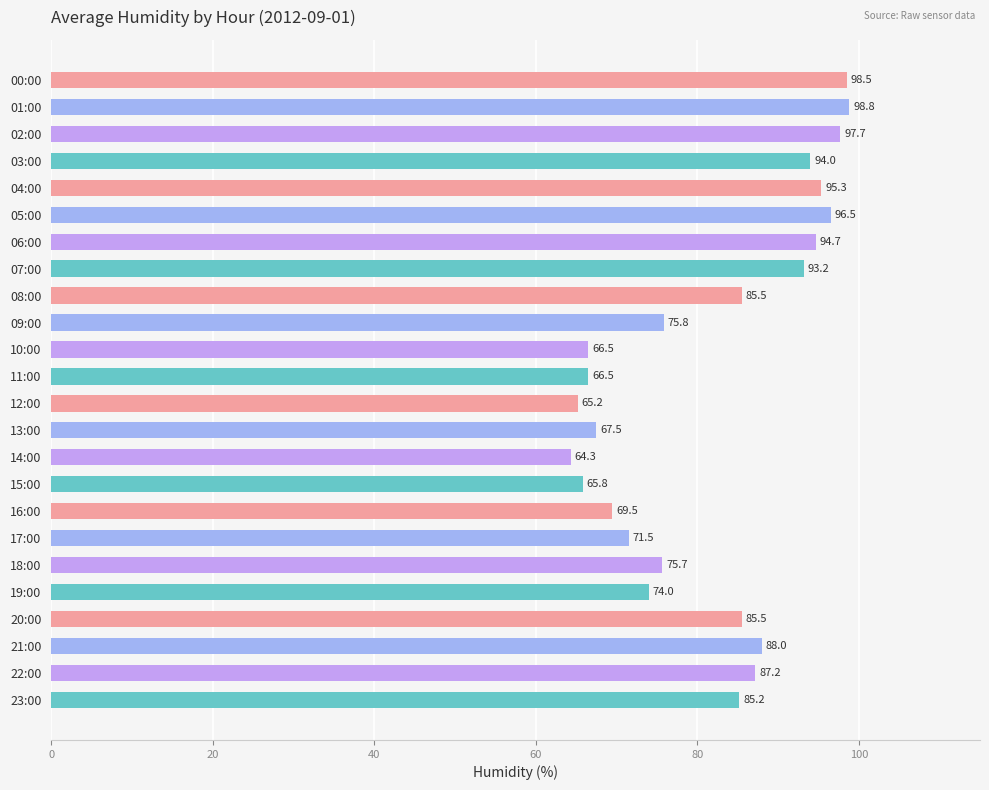

The value at 00:00 is 98.5. True or false?

True